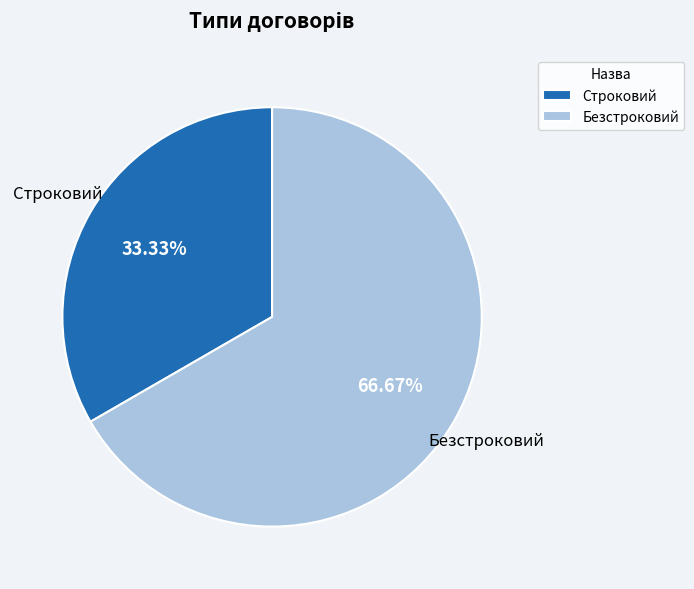

Do Безстроковий and Строковий together represent more than half of the pie?

Yes